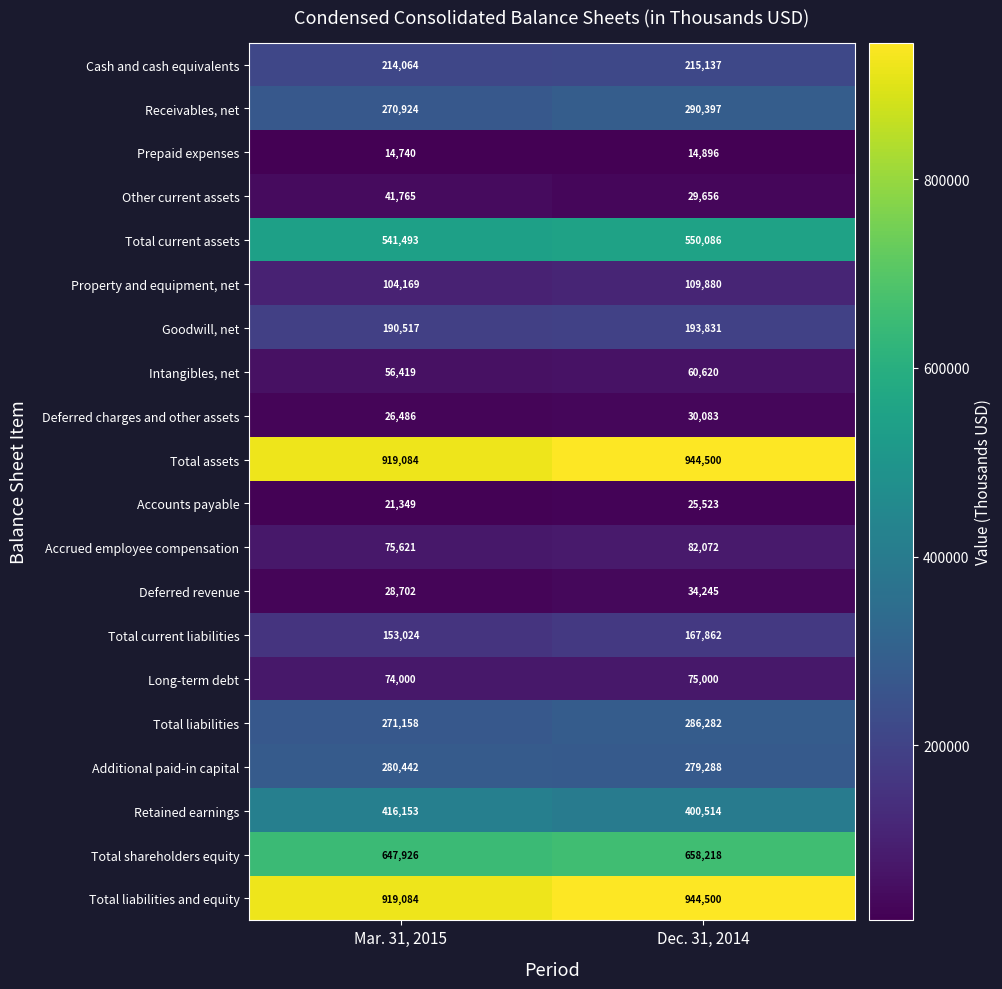

How many distinct data groups are displayed?

20